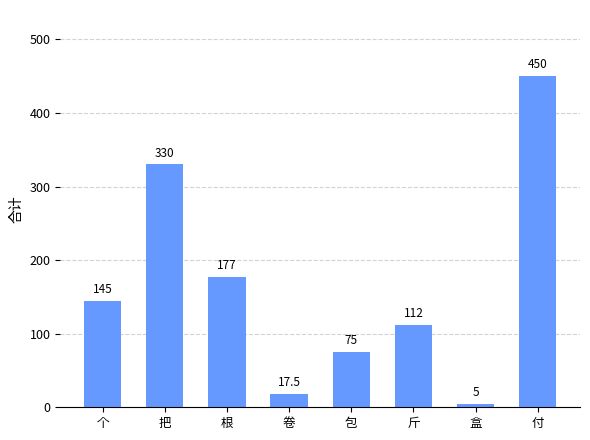

Does the chart contain any negative values?

No